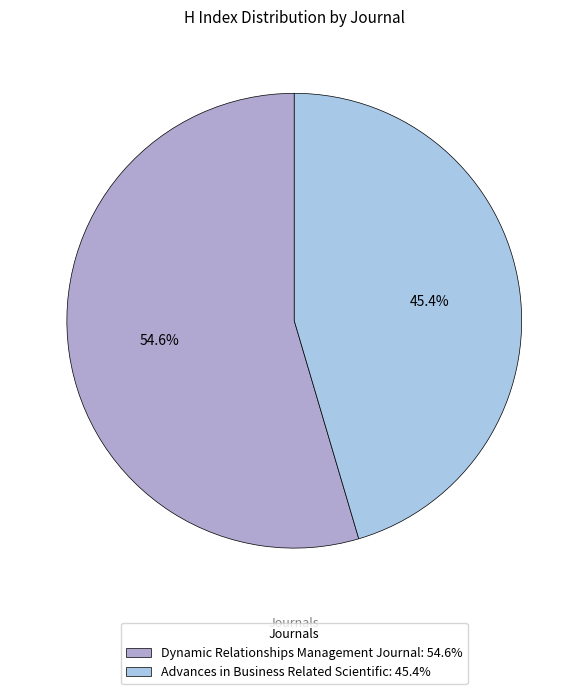

To the nearest percent, what percentage of the pie is Advances in Business Related Scientific?

45%